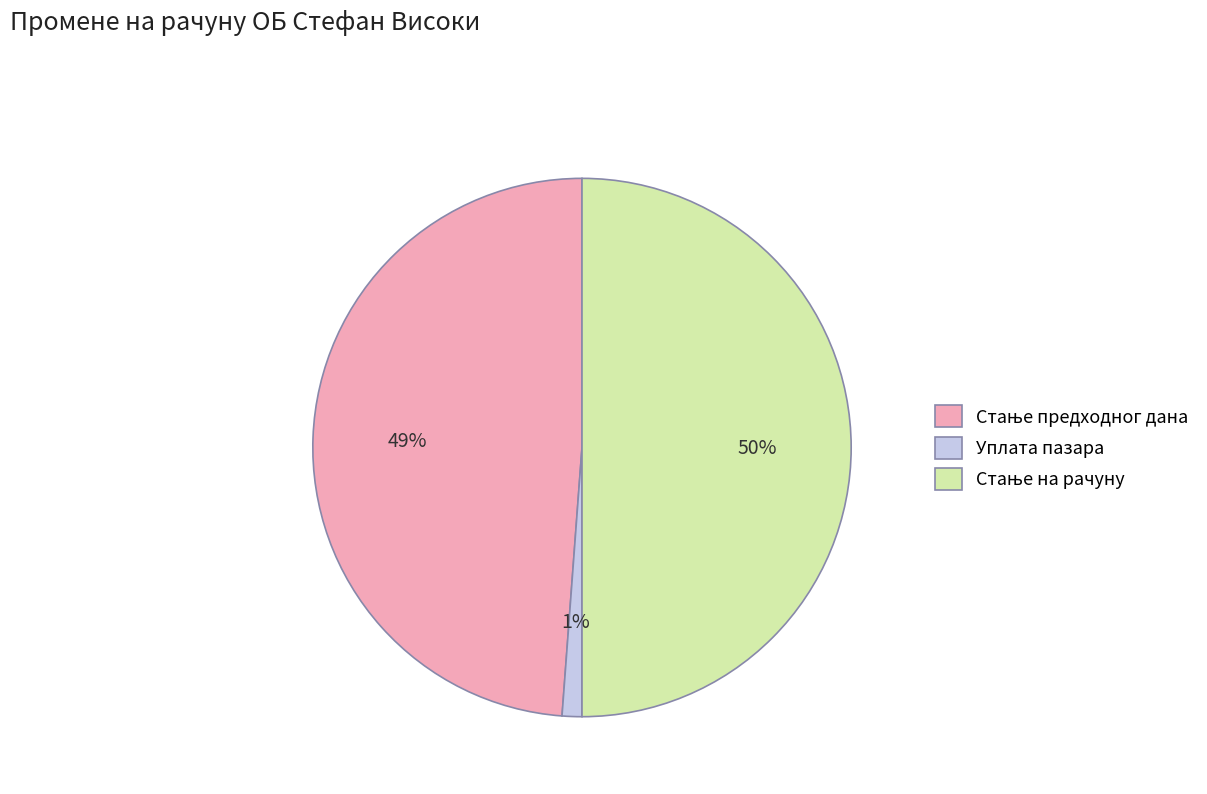

Which slice is the smallest?

Уплата пазара